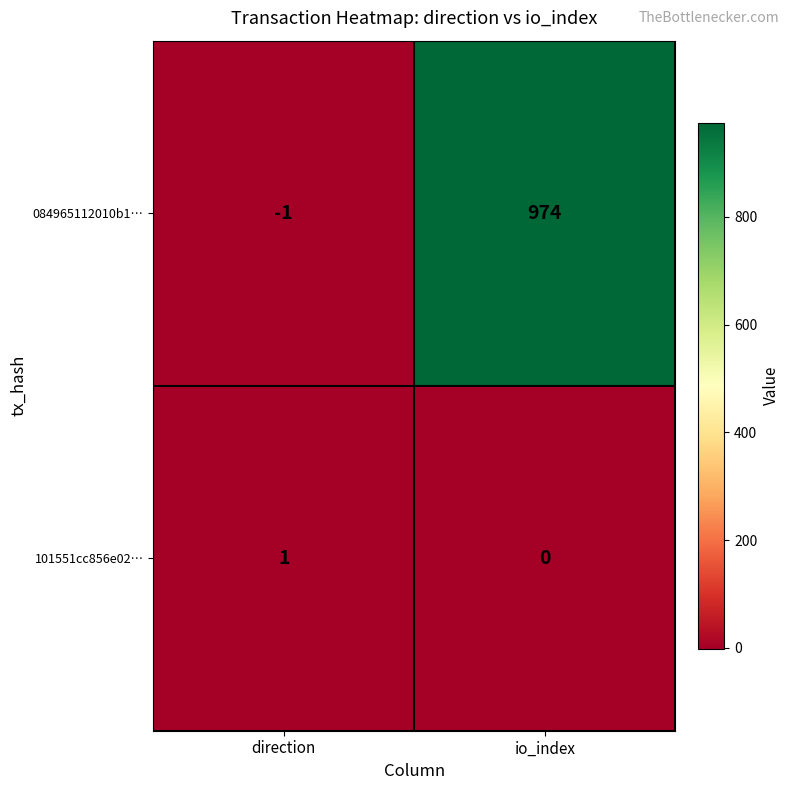

At direction, list the series in order from smallest to largest.

084965112010b1…, 101551cc856e02…